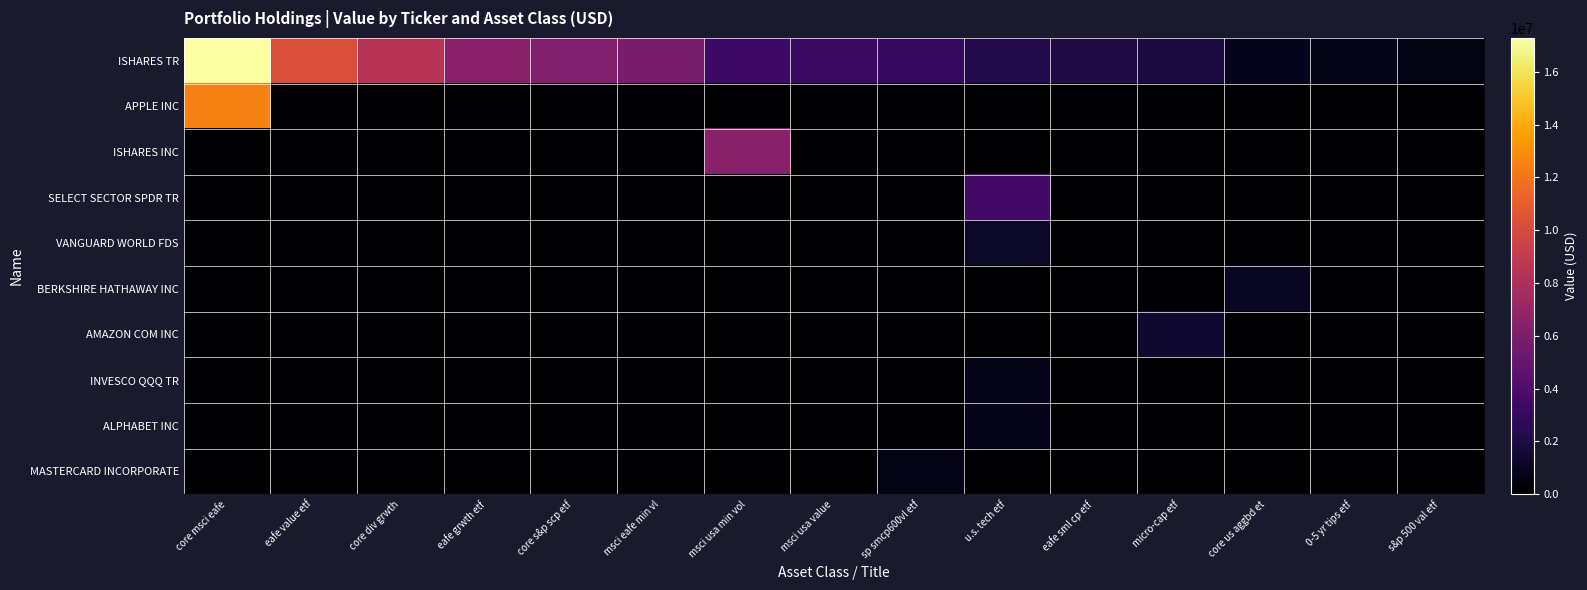

Which series has the largest total across all categories?

ISHARES TR